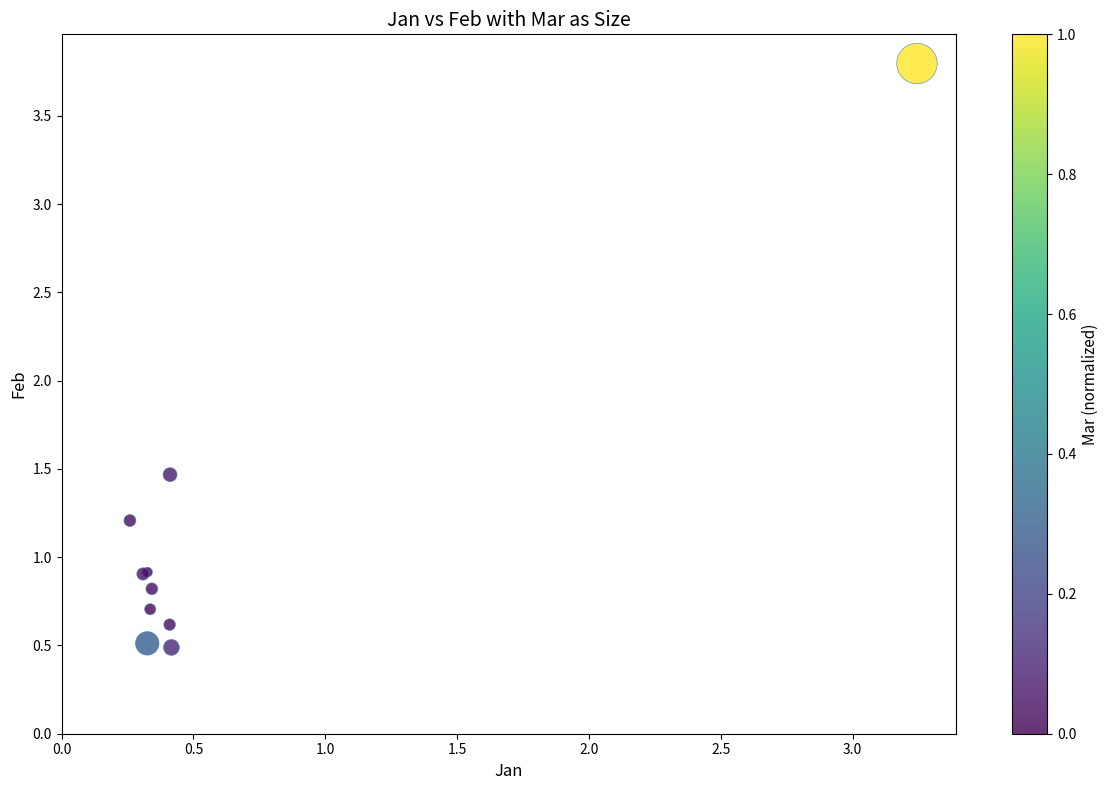

What Y value in the scatter plot is closest to 2?

1.5